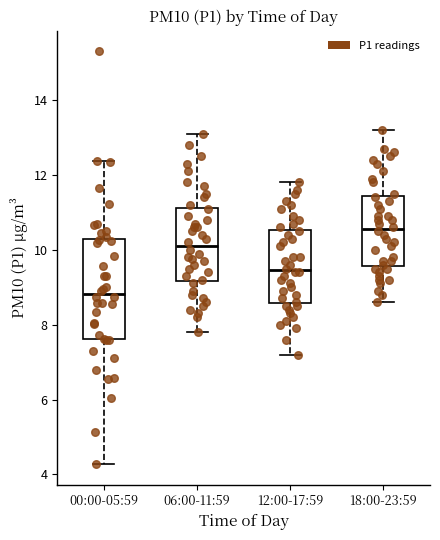

Reading left to right, transcribe this box plot: for each box, give where its median line is, the range the box spans, and where its two whiskers end, as read against the y-axis. The values are not printed on the chart, so give them approximately, as read against the axis.

00:00-05:59: median 8.8, box 7.6 to 10.2, whiskers 4.2 to 12.4
06:00-11:59: median 10.2, box 9.2 to 11.2, whiskers 7.8 to 13.2
12:00-17:59: median 9.4, box 8.6 to 10.6, whiskers 7.2 to 11.8
18:00-23:59: median 10.6, box 9.6 to 11.4, whiskers 8.6 to 13.2